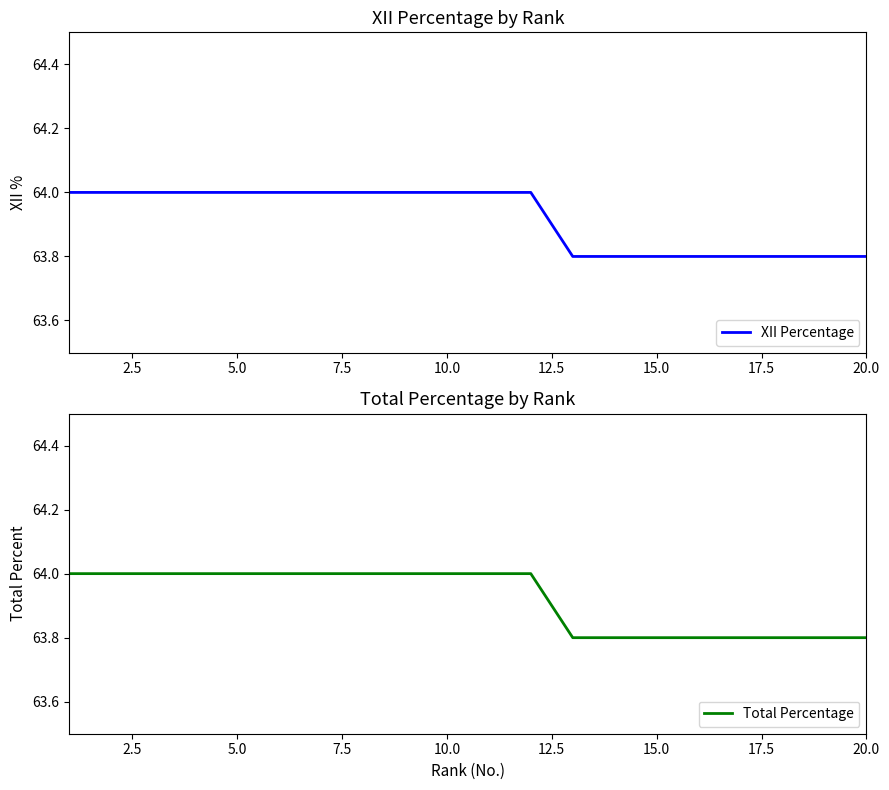

True or false: XII Percentage and Total Percentage cross at least once.

False